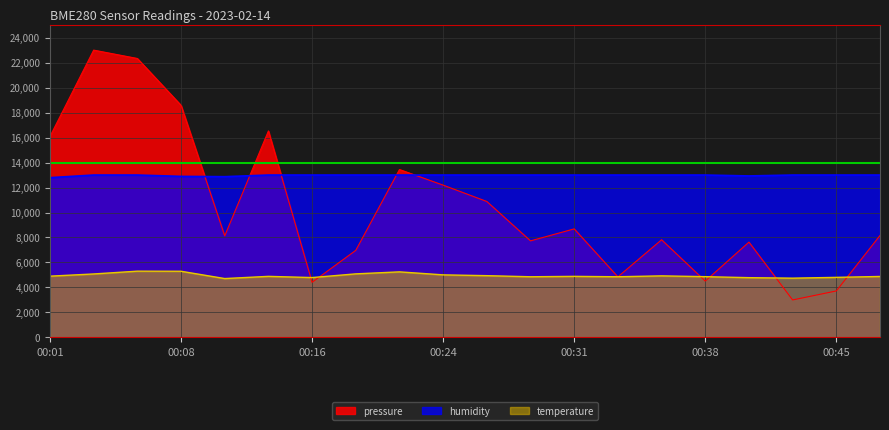

True or false: humidity has more than 1 points higher than both neighbors.

False